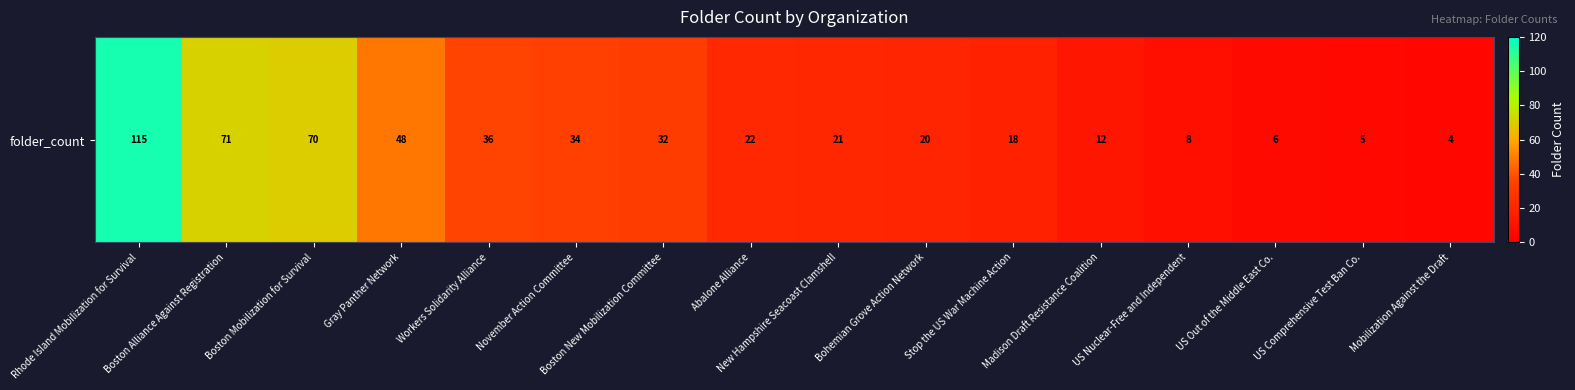

What is the approximate value at Boston Mobilization for Survival?

70